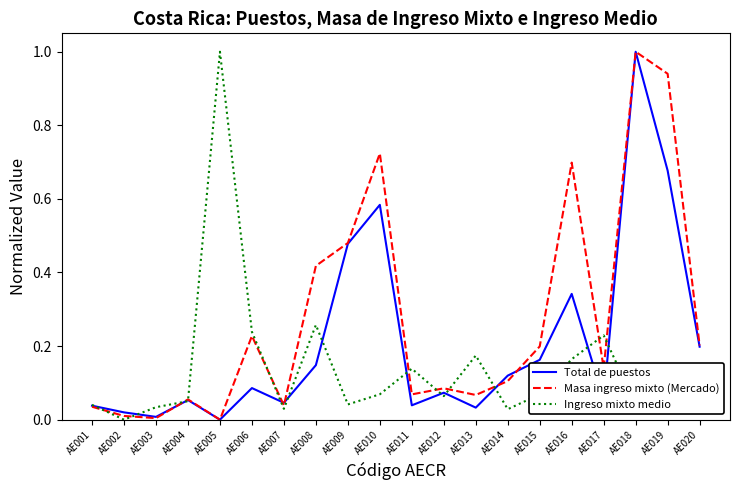

What is the maximum value for Masa ingreso mixto (Mercado)?

1.0